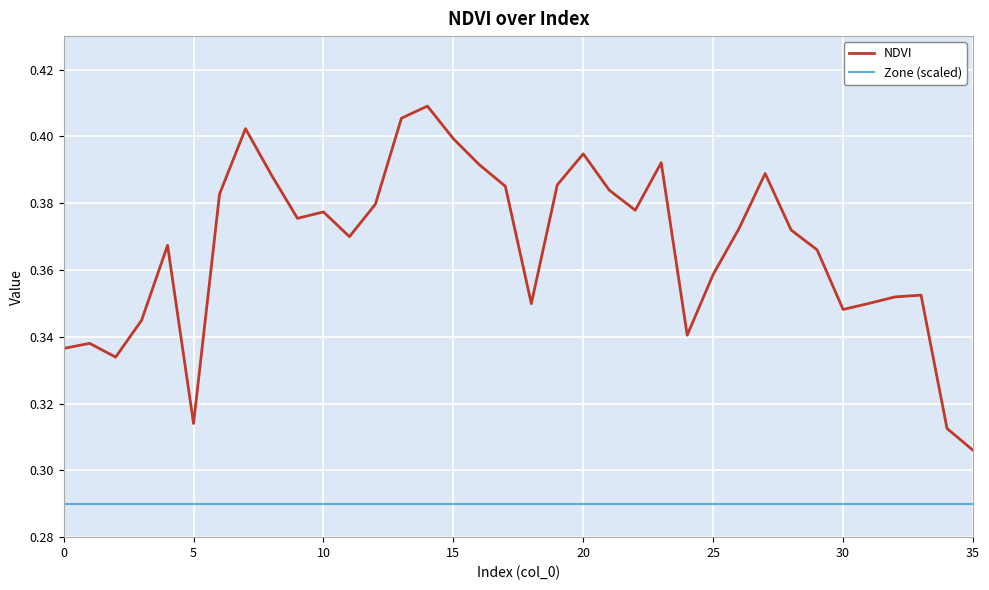

List the series in order of their peak value, lowest first.

Zone (scaled), NDVI